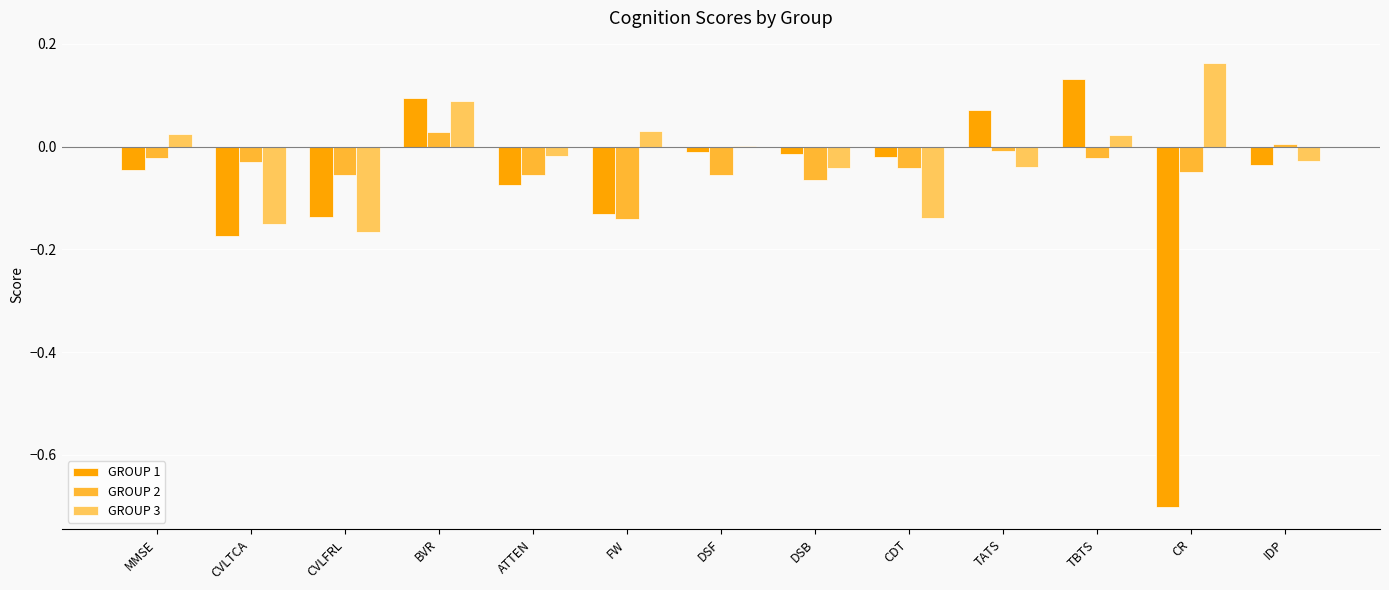

True or false: GROUP 3 has a value of -0.1 at DSB.

False